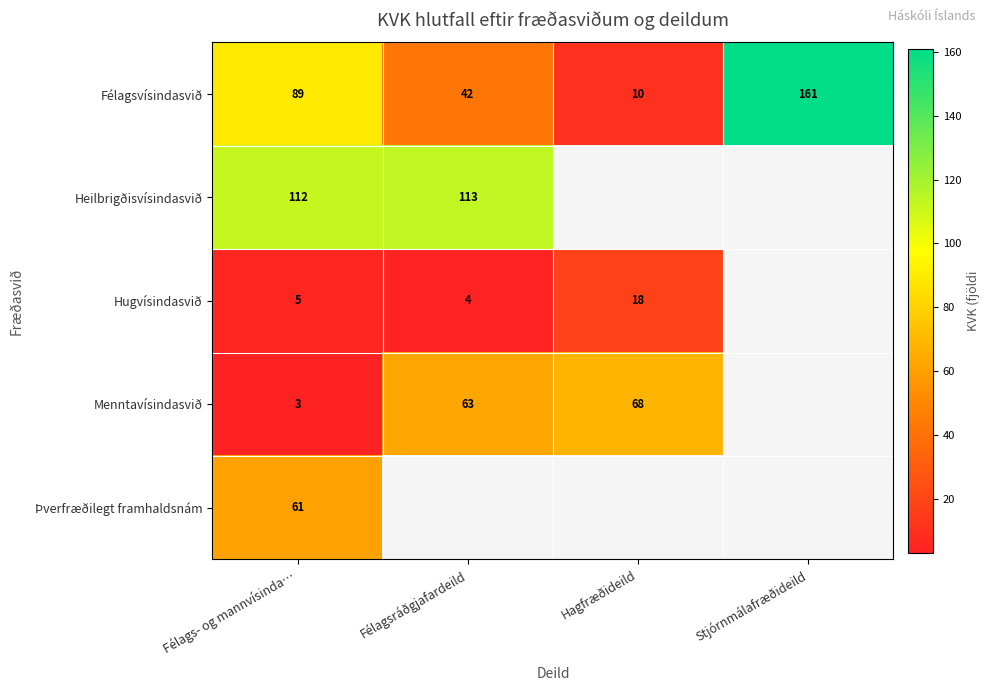

What is the difference between the second highest and second lowest values in the Félagsvísindasvið series?

47